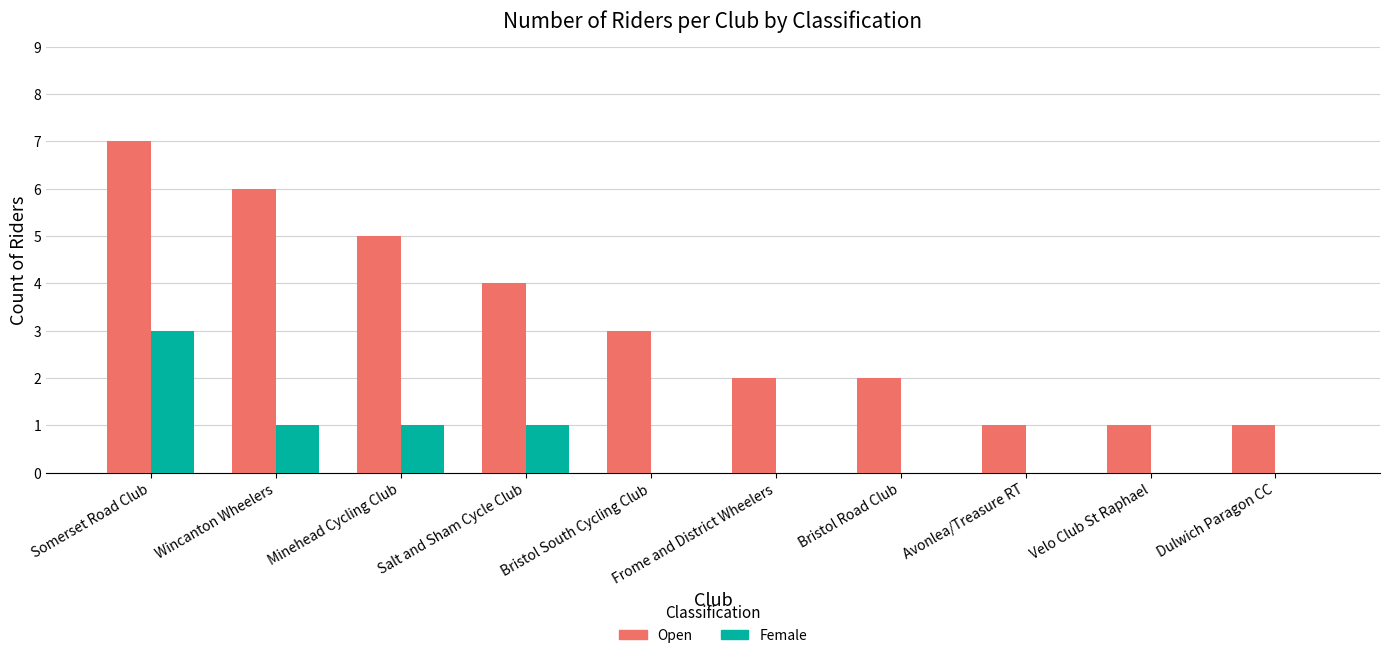

Is the value of Open at Frome and District Wheelers greater than the value of Female at Somerset Road Club?

No